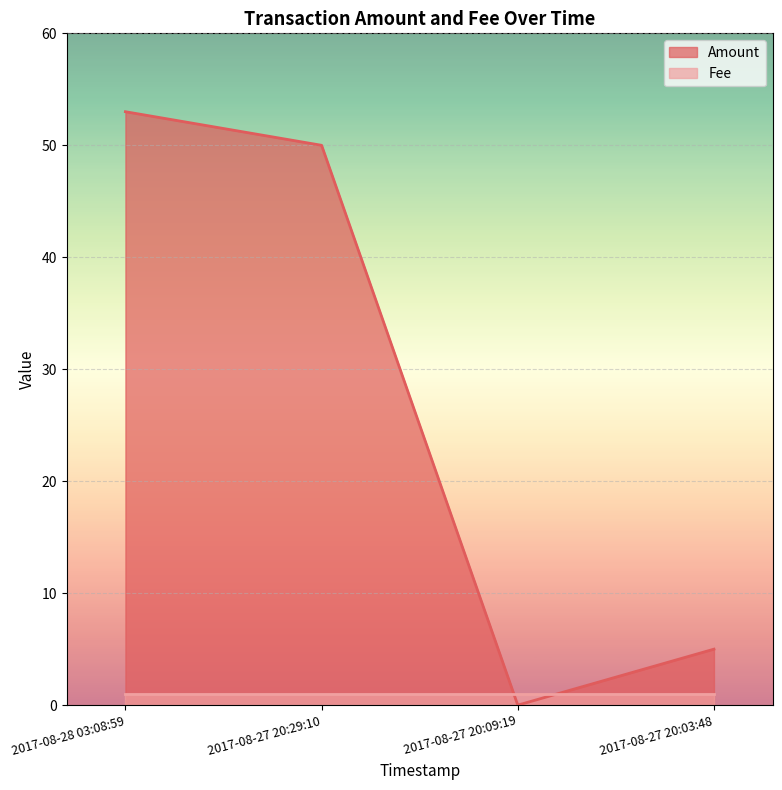

The value at 2017-08-27 20:29:10 is 50. True or false?

True